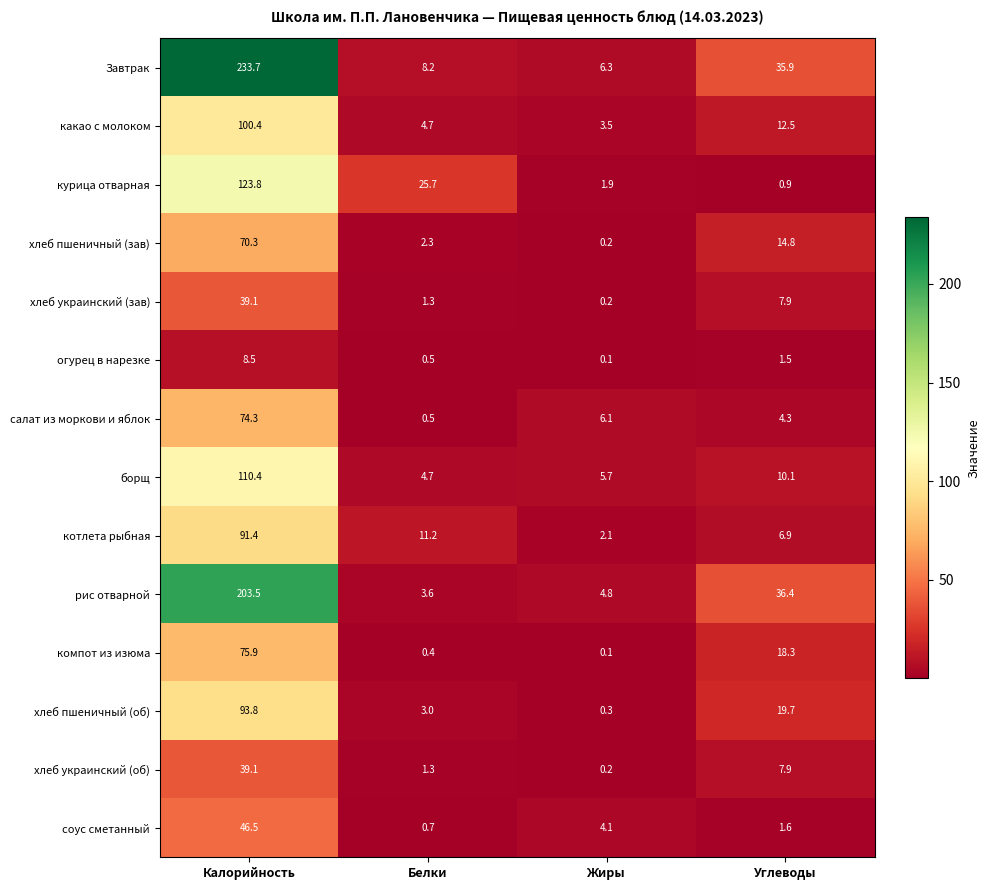

Where is борщ nearest to the value 57?

Углеводы